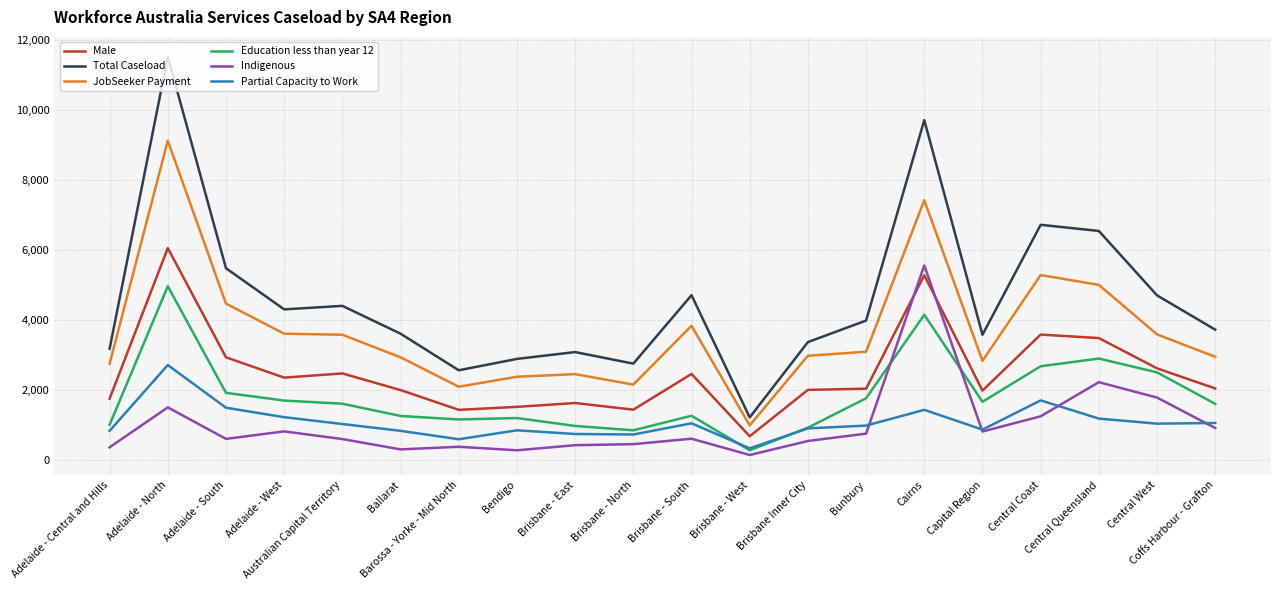

Which series has the largest total across all categories?

Total Caseload